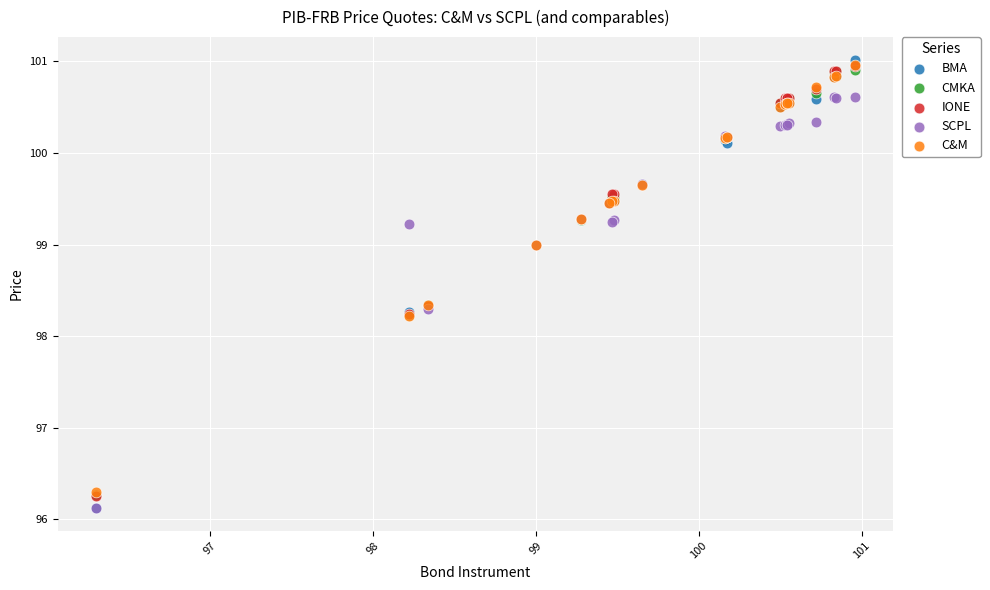

Which series contains the highest Y value?

BMA